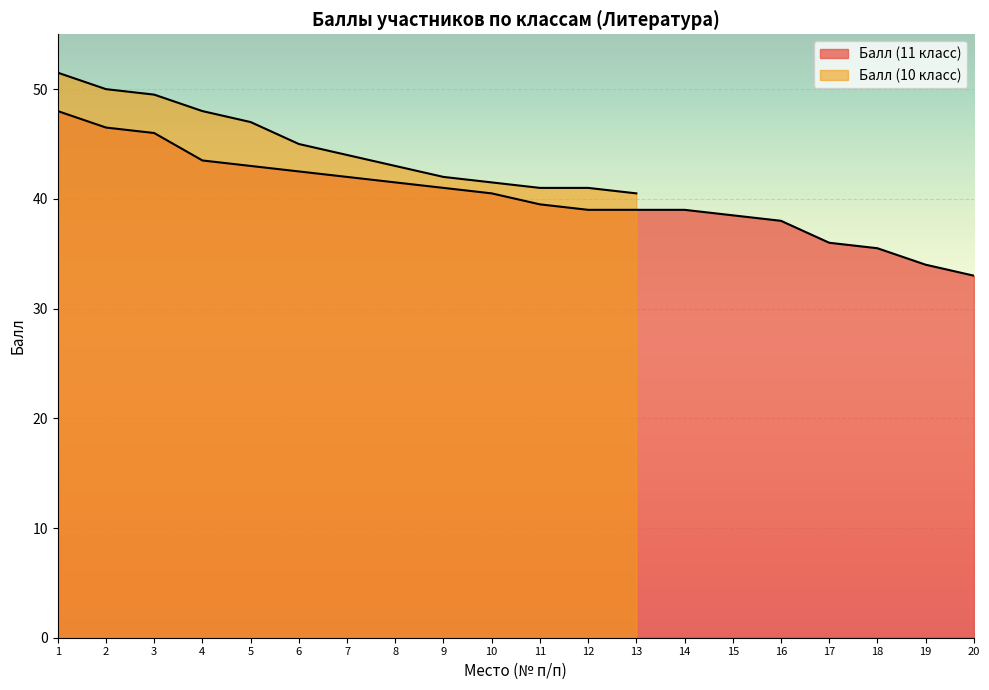

Which category has the highest value across all series?

1